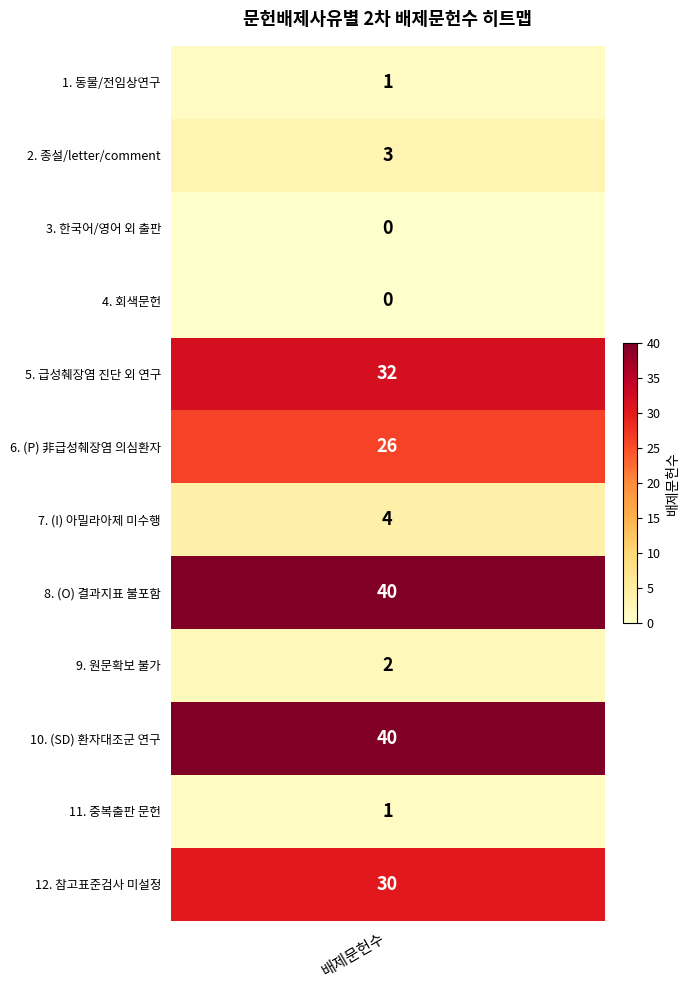

What is the difference between the maximum and minimum values?

40